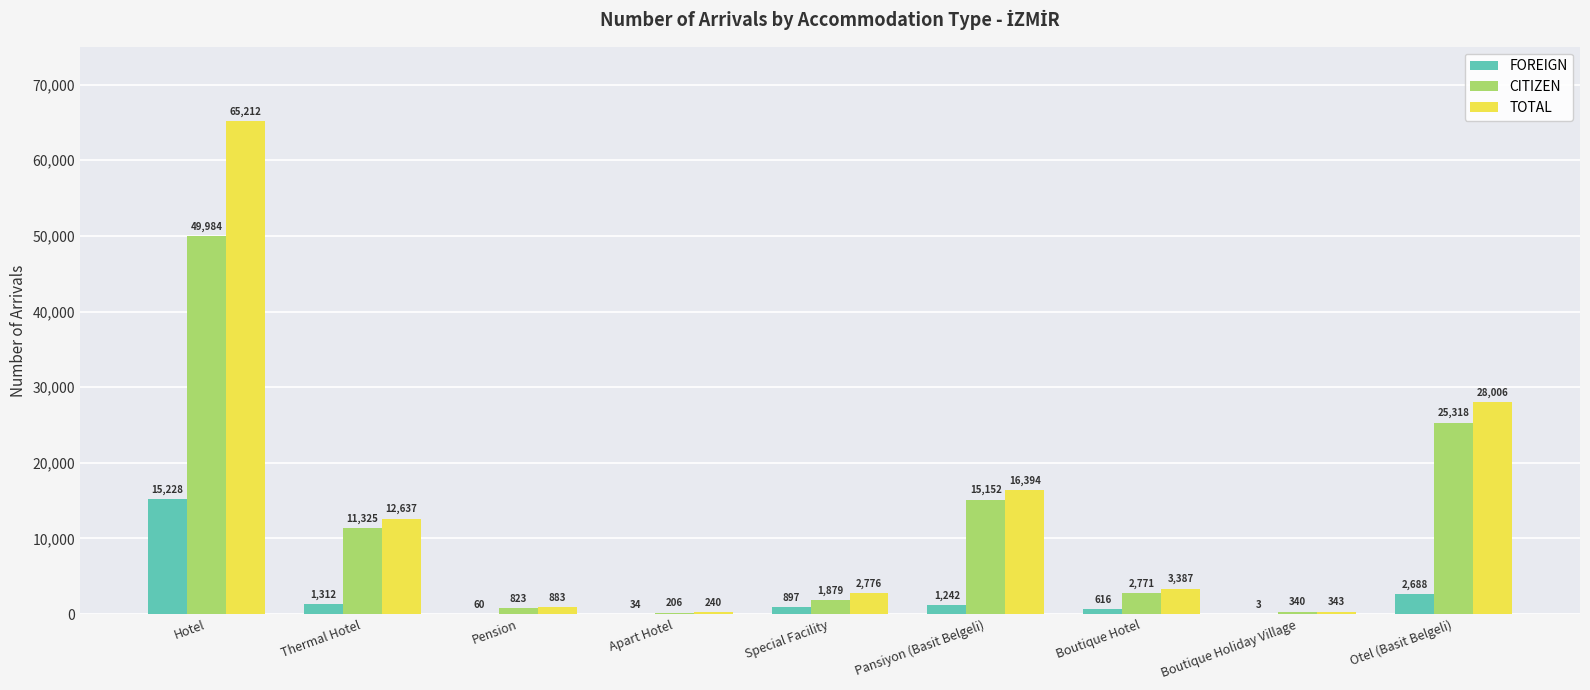

What are all the series names shown in the legend?

FOREIGN, CITIZEN, TOTAL